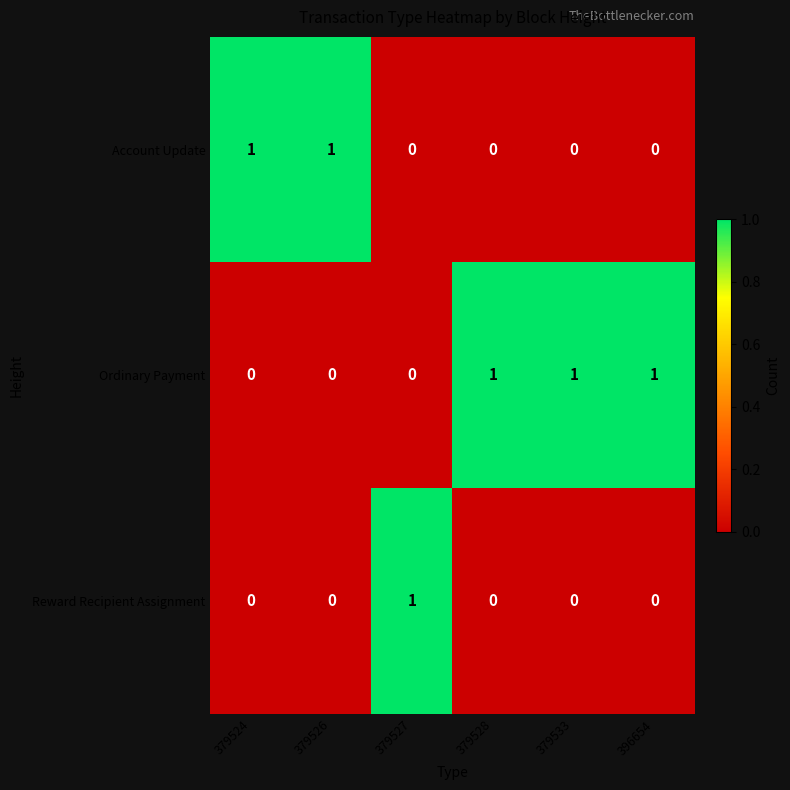

True or false: Account Update has a value of 1 at 379527.

False